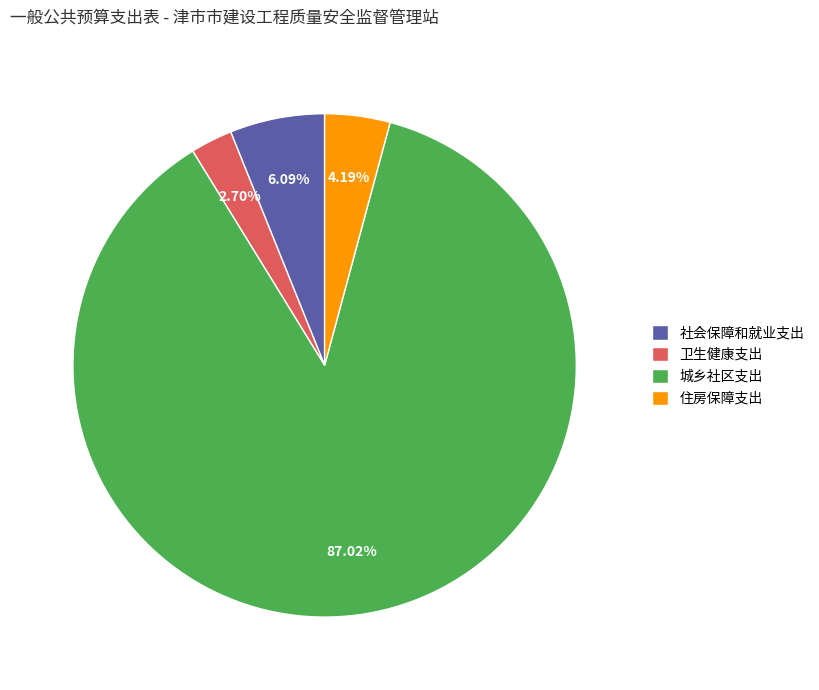

How many segments does this pie chart have?

4